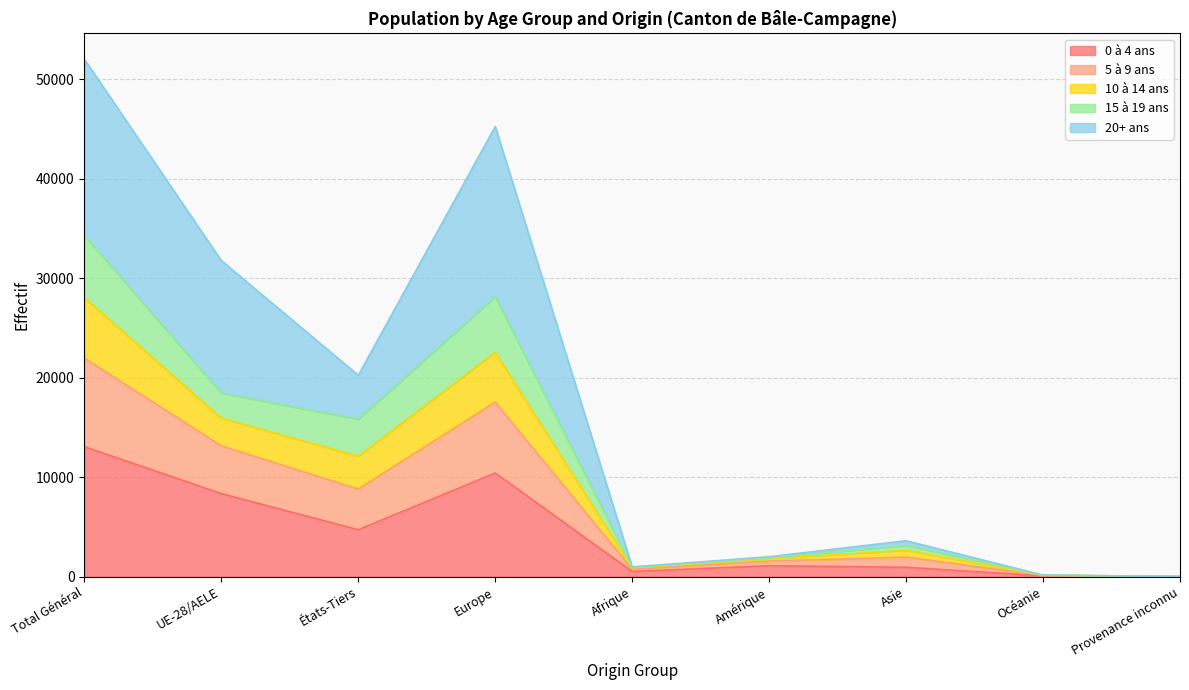

What is the total value across all series at États-Tiers?

20240